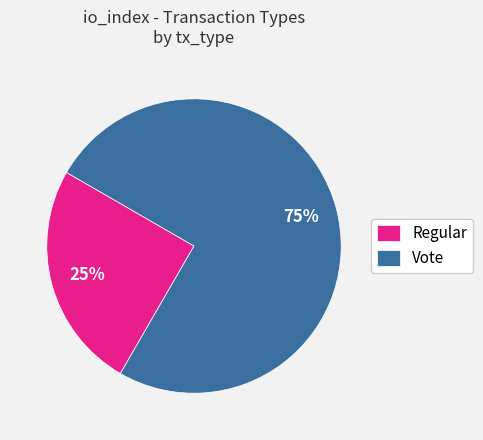

Between Regular and Vote, which is larger?

Vote